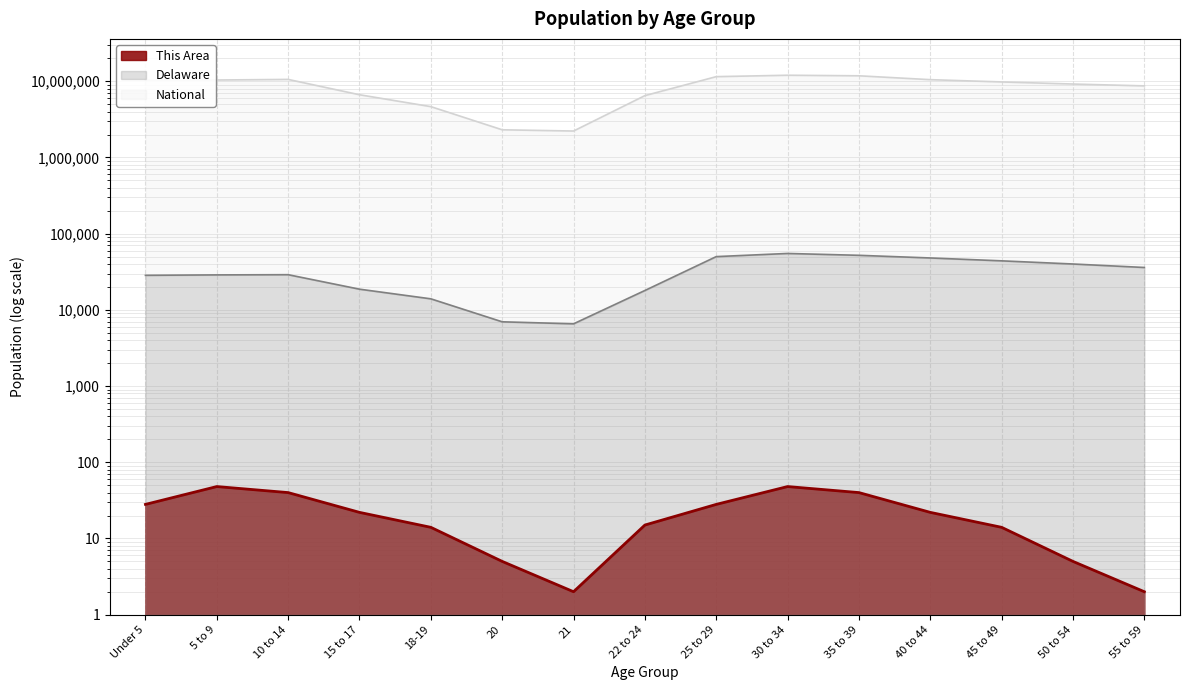

Reading left to right, transcribe all the data shown in this chart.

This Area: 28	48	40	22	14	5	2	15	28	48	40	22	14	5	2
Delaware: 28415	28777	28953	18690	13962	6972	6559	17962	50000	55000	52000	48000	44000	40000	36000
National: 10319427	10389638	10579862	6656209	4647457	2308319	2223198	6482659	11500000	12000000	11800000	10500000	9800000	9200000	8700000